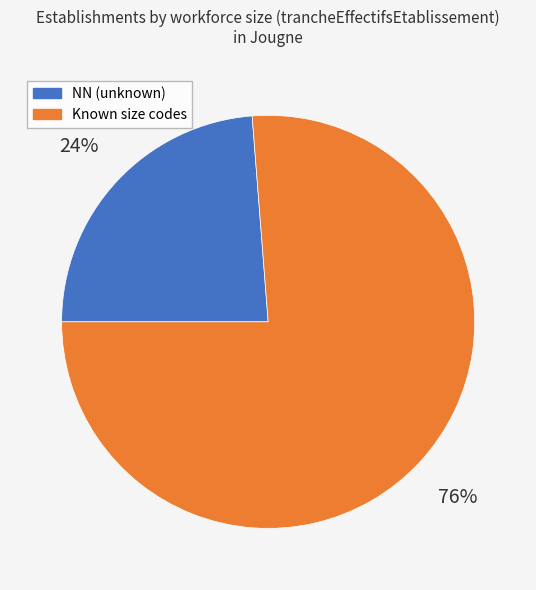

To the nearest percent, what is the difference between the largest and smallest slice percentages?

52%